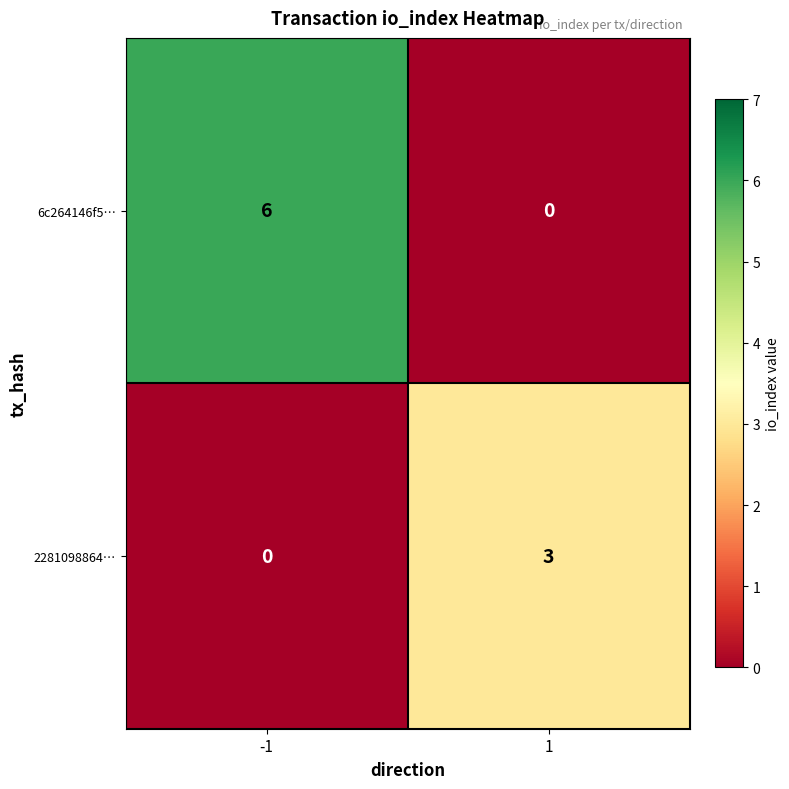

The 2281098864… series shows 3 at 1. True or false?

True